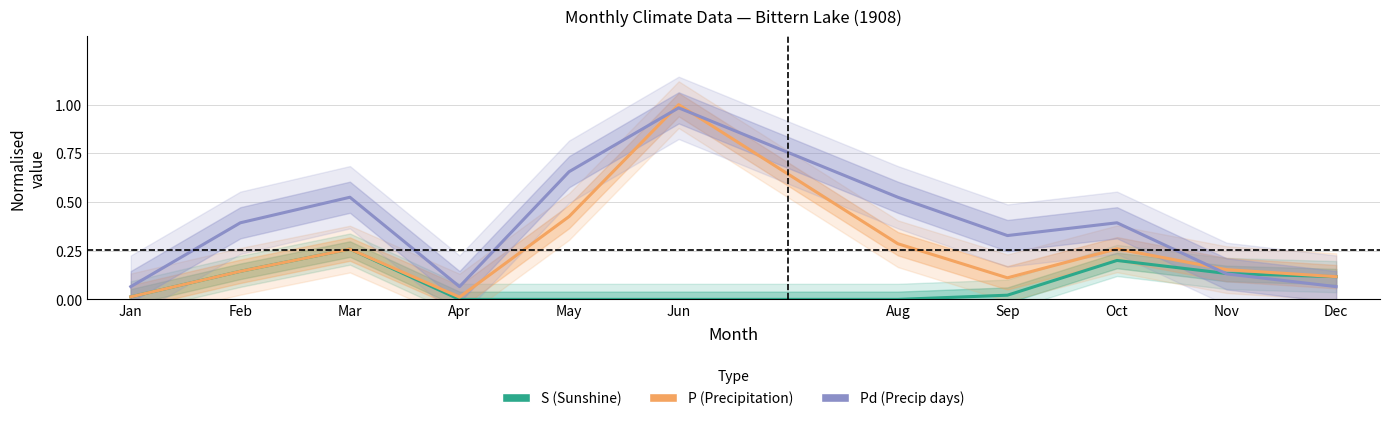

At Oct, list the series in order from smallest to largest.

S (Sunshine), P (Precipitation), Pd (Precip days)